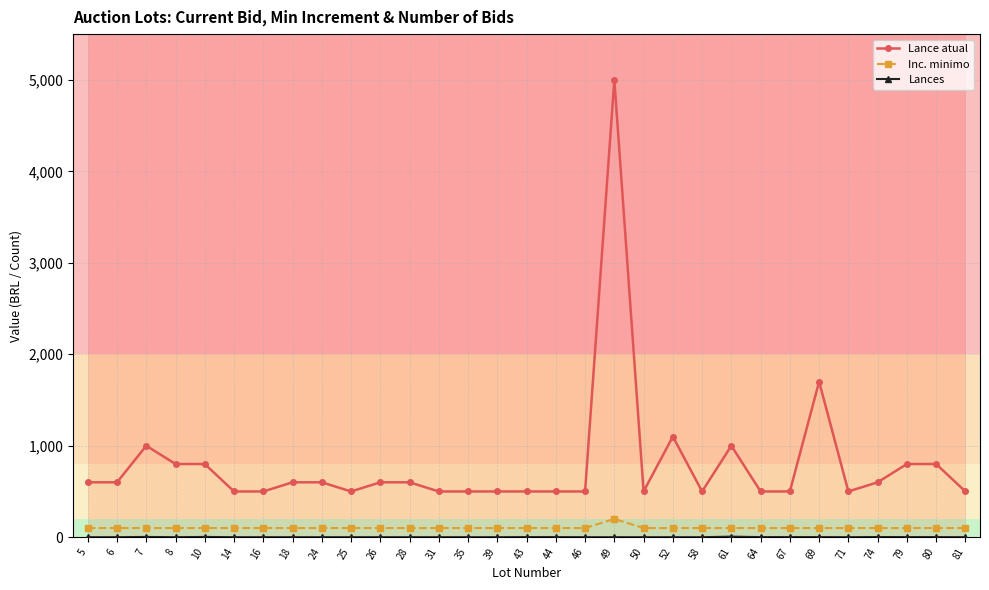

True or false: Lance atual has a value of 419 at 7.

False